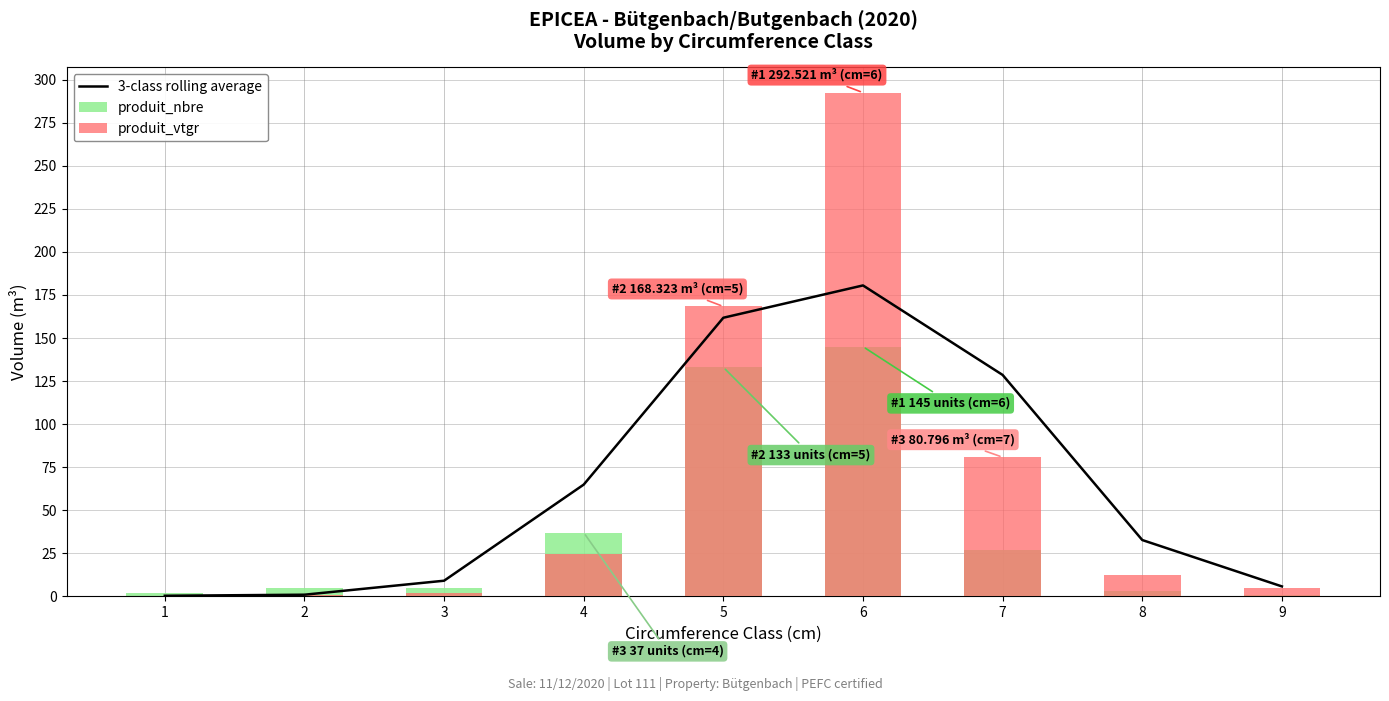

What is the value of the produit_nbre bar at the 1st from the left?

2.0